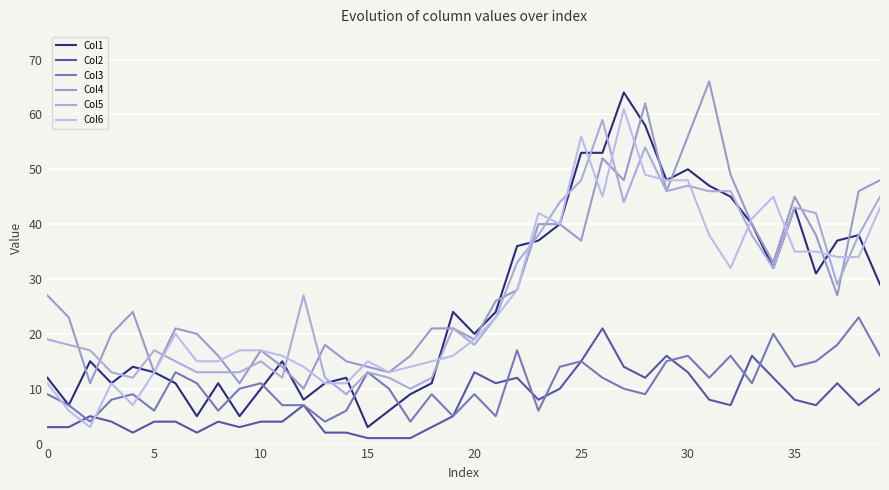

Is this an area chart (filled region under the line)?

No